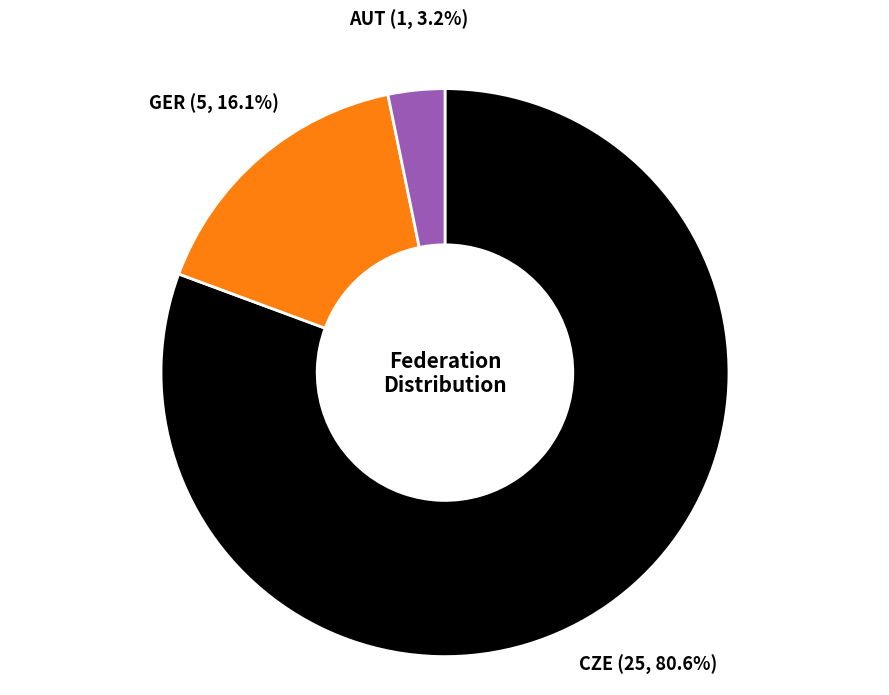

To the nearest percent, what percentage of the pie is AUT?

3%